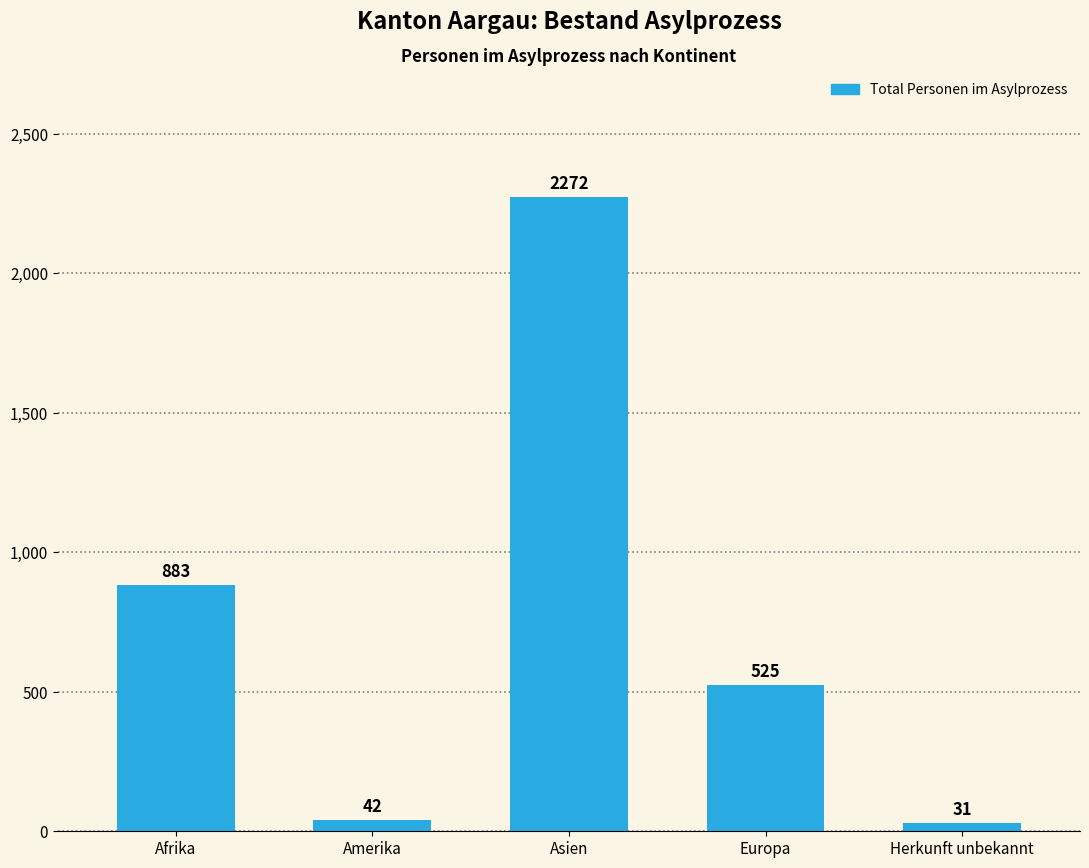

What is the difference between the second highest and second lowest values?

841